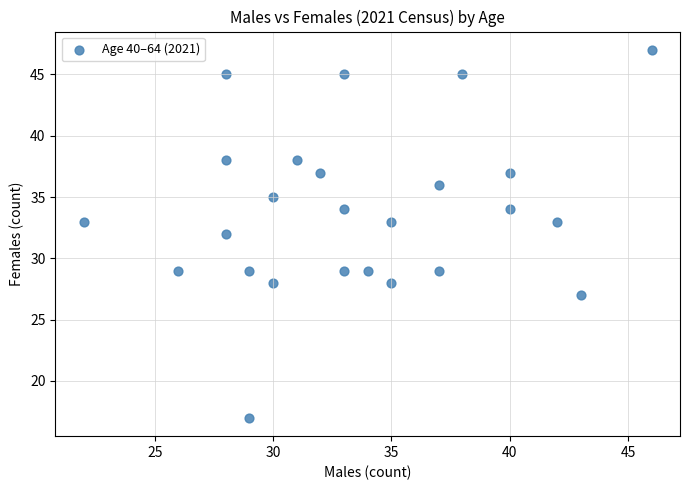

What is the range of Y values (max minus min)?

30